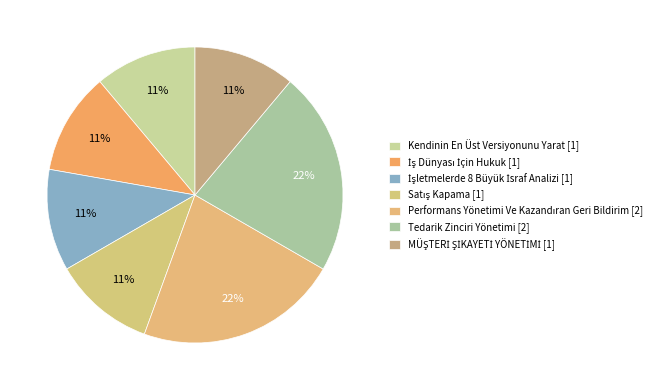

How many slices are in this pie chart?

7